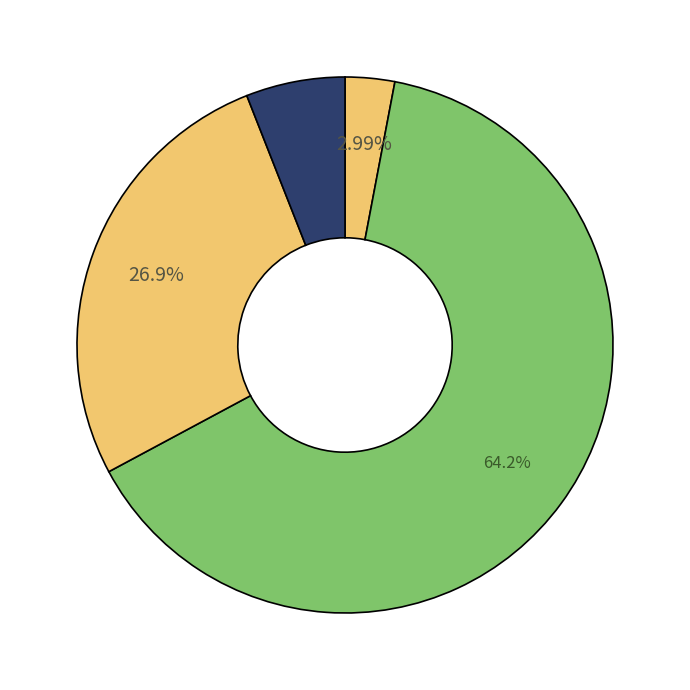

How many segments does this pie chart have?

4